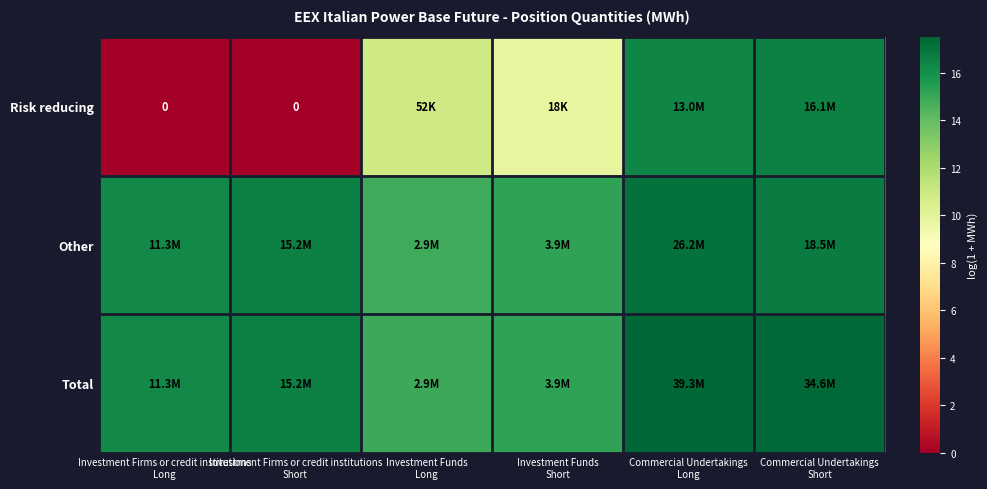

At which category is the sum across all series the highest?

Commercial Undertakings
Long